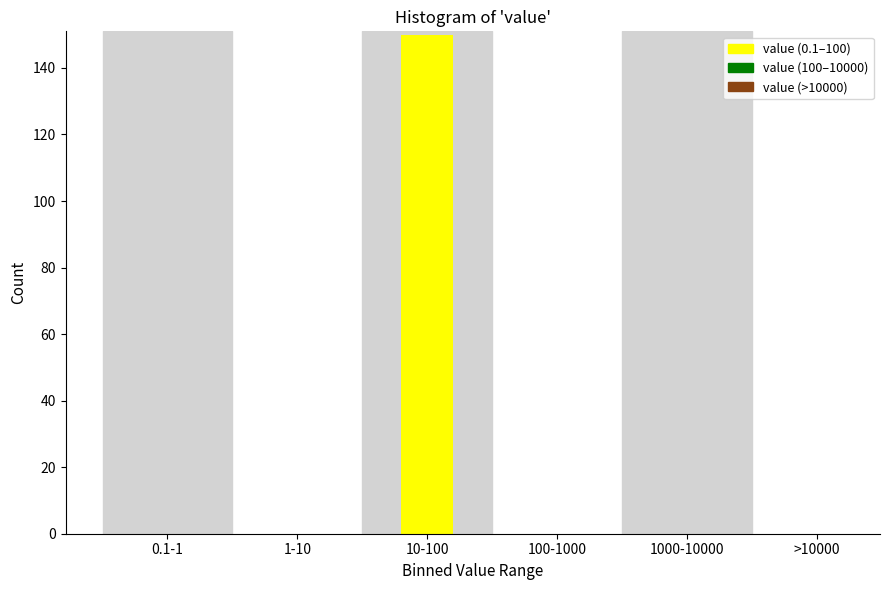

Reading left to right, list all the values displayed in this chart.

0.1-1=0	1-10=0	10-100=150	100-1000=0	1000-10000=0	>10000=0